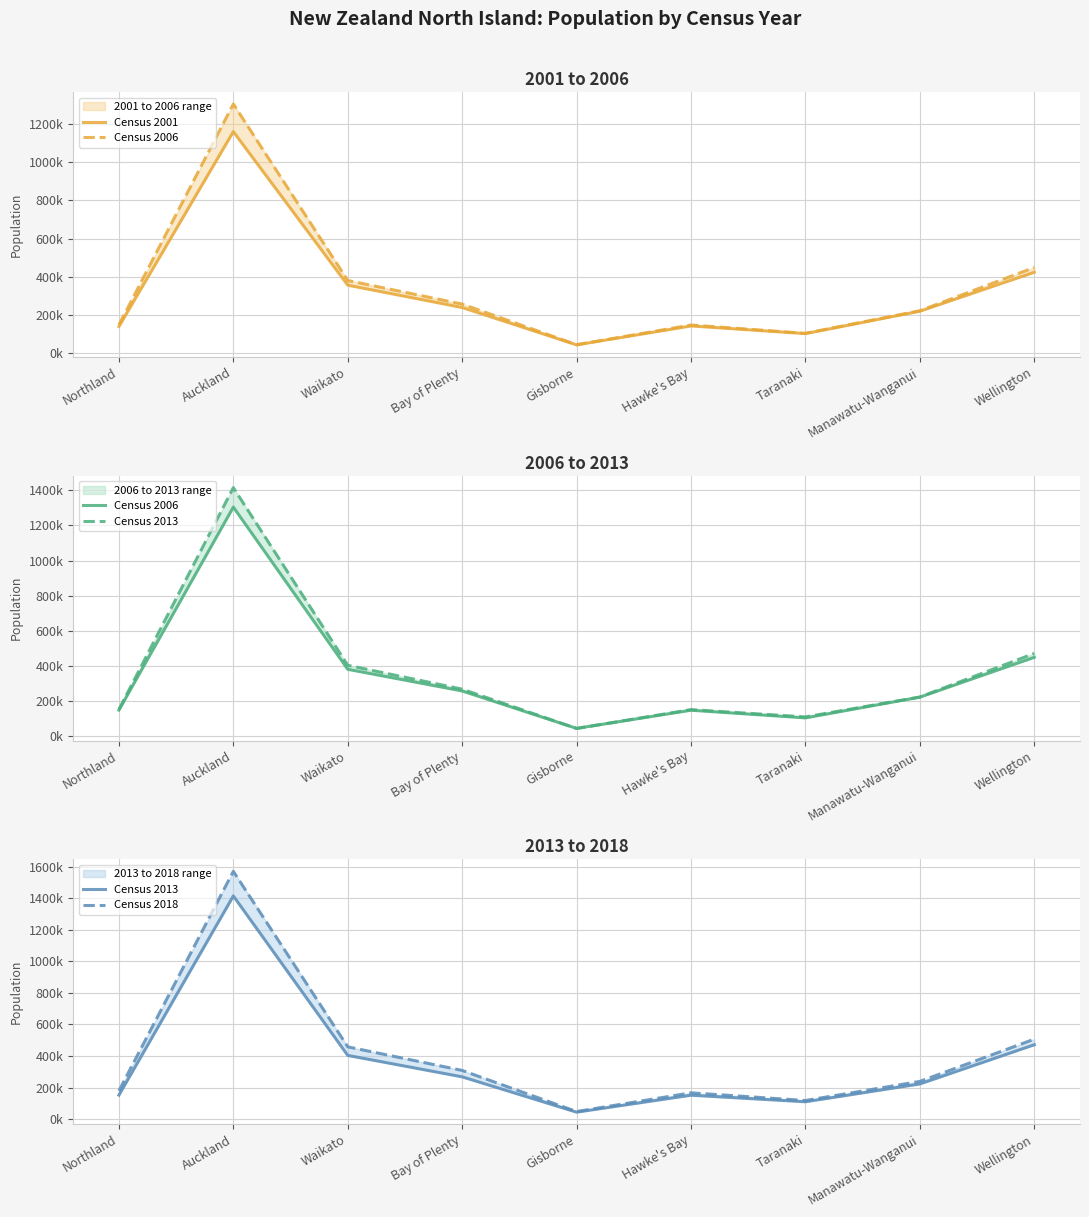

What are all the series names shown in the legend?

Census 2001, Census 2006, Census 2013, Census 2018